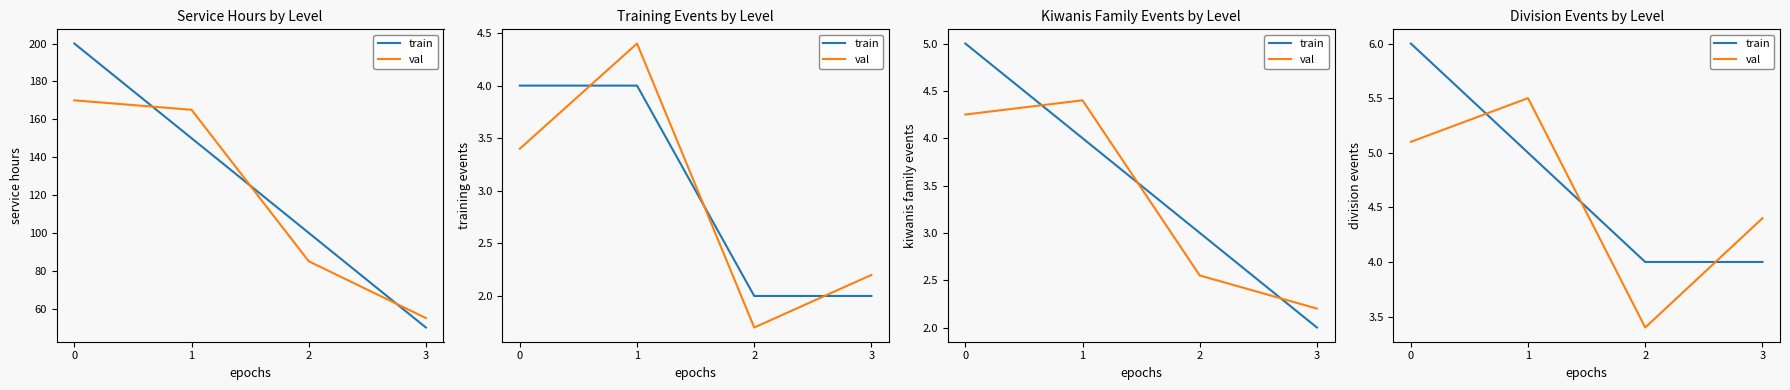

List the labels in order of val value, largest first.

1, 0, 3, 2